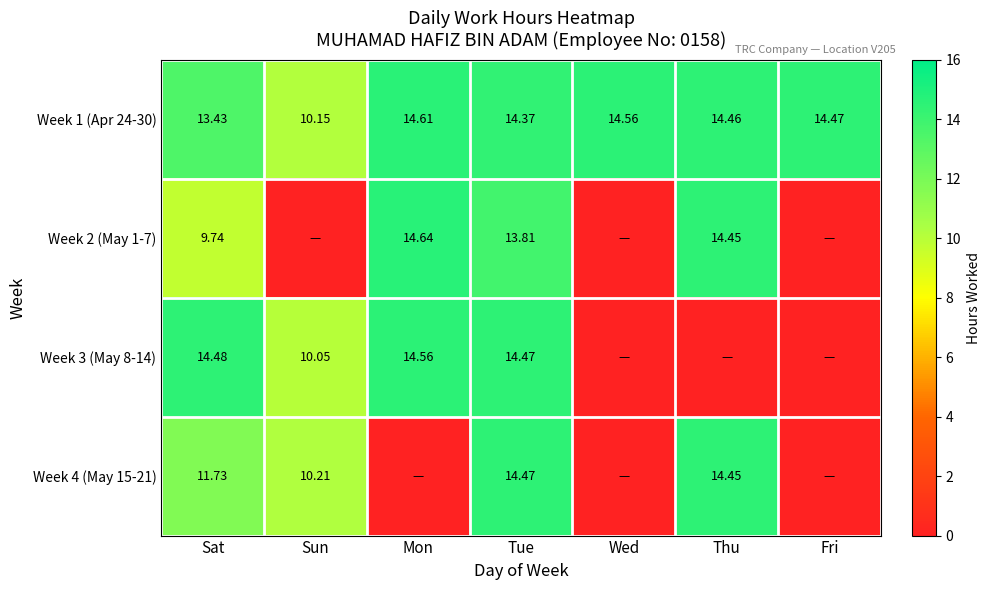

What is the difference between the highest and lowest values at Fri?

14.5